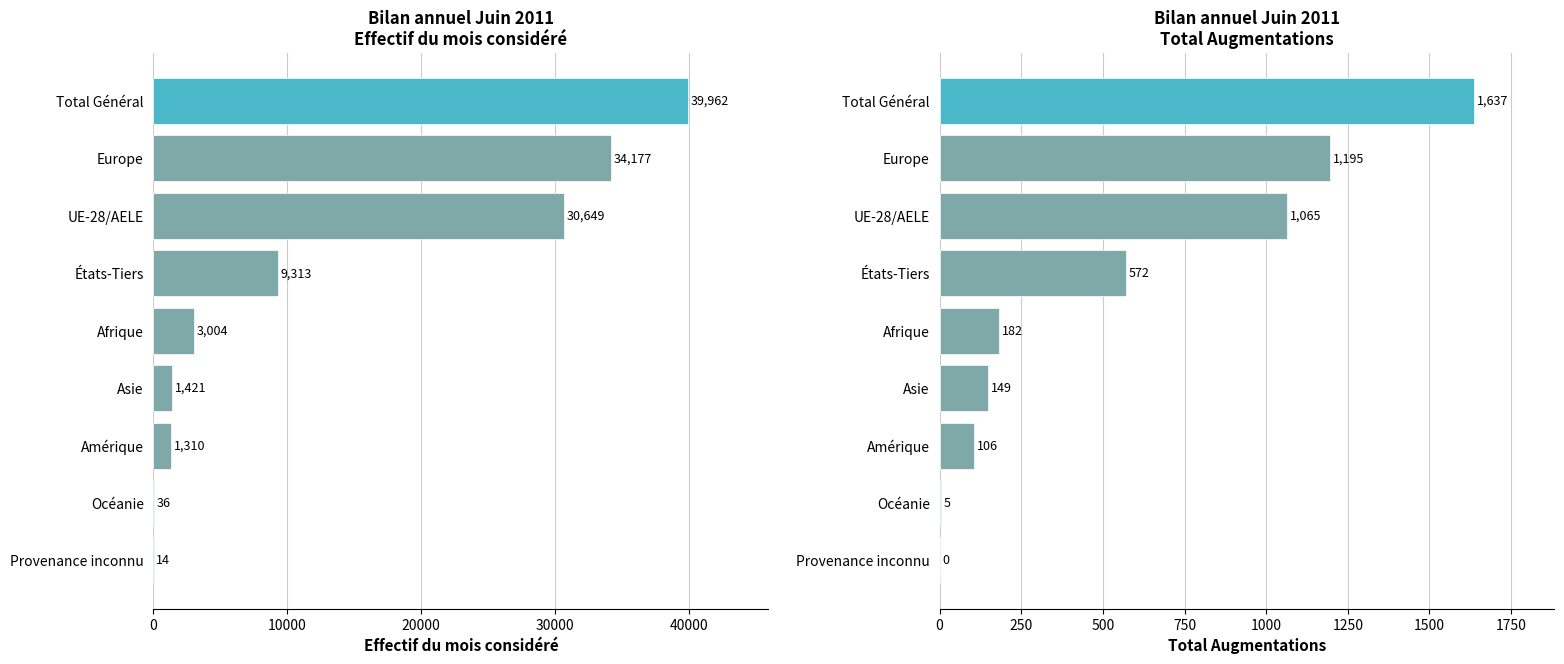

At how many categories does at least one series exceed 22636?

3